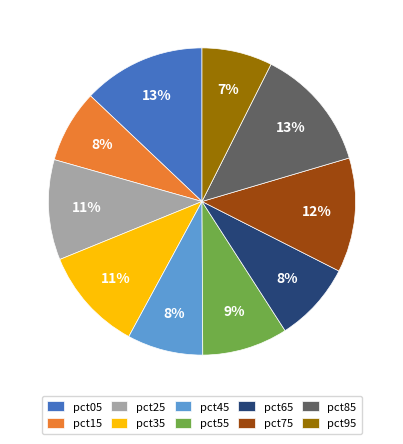

Is there a majority slice in this chart?

No